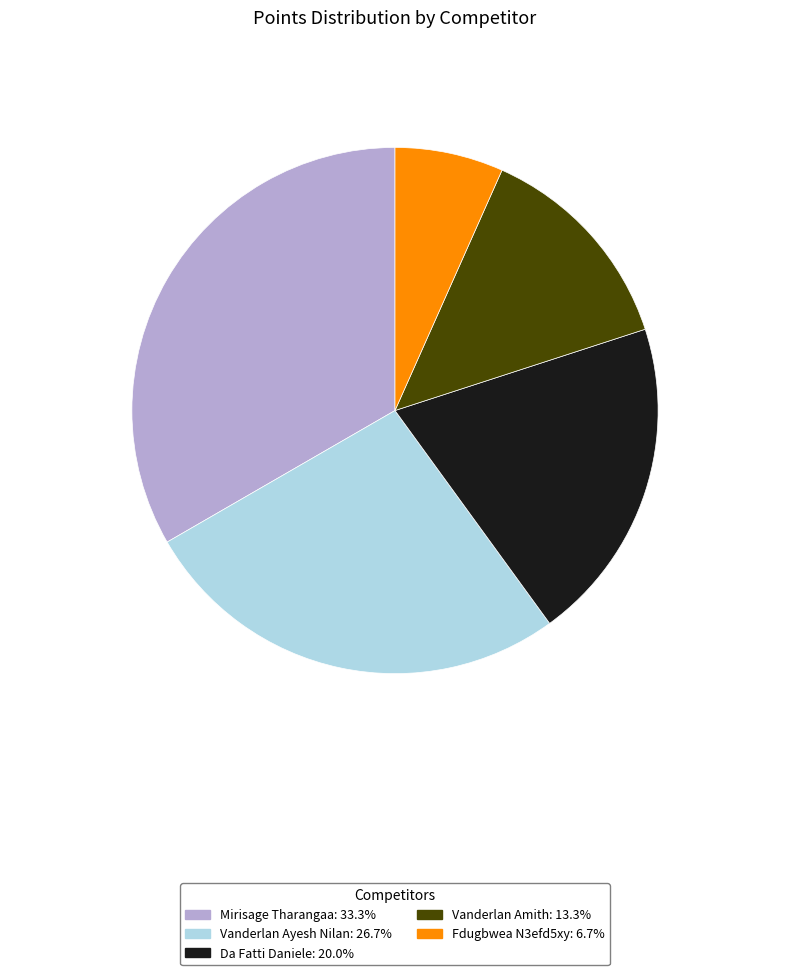

Does any single category account for the majority?

No